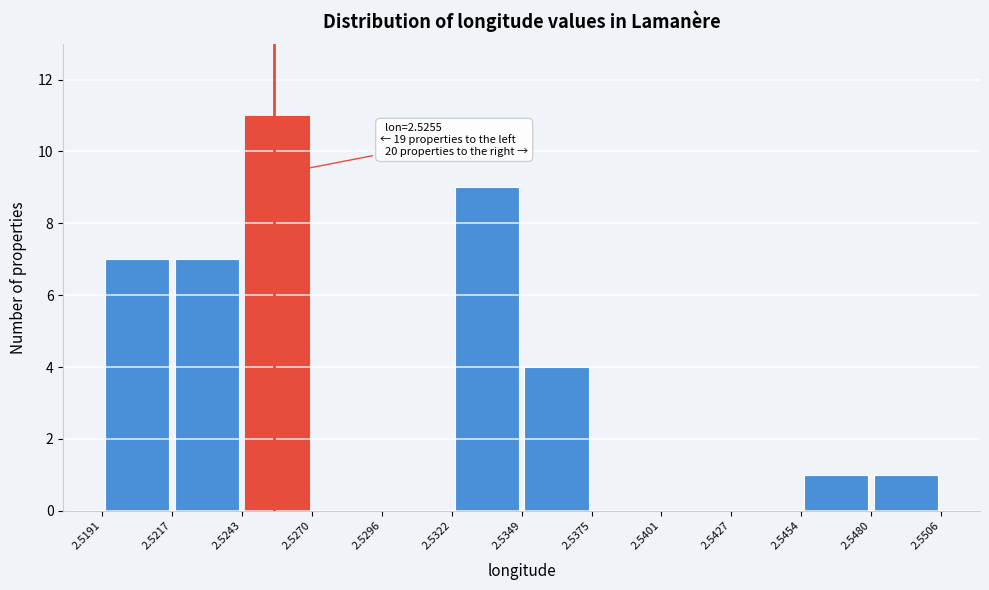

Over which range of the x-axis is the bar tallest?

2.5243 to 2.5270